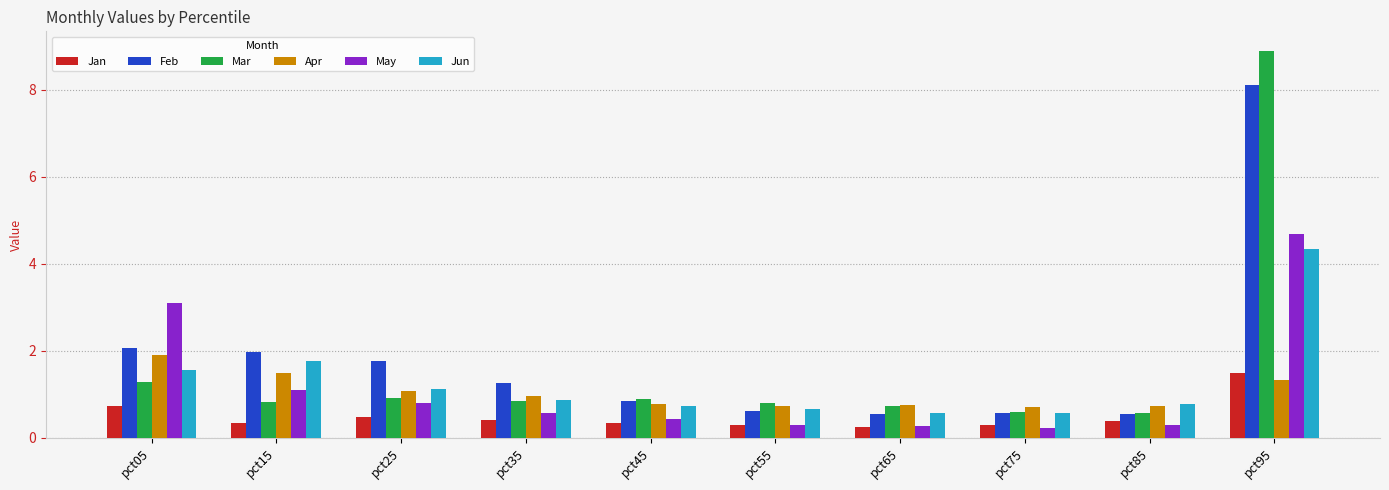

What is the sum of all Apr values?

10.5